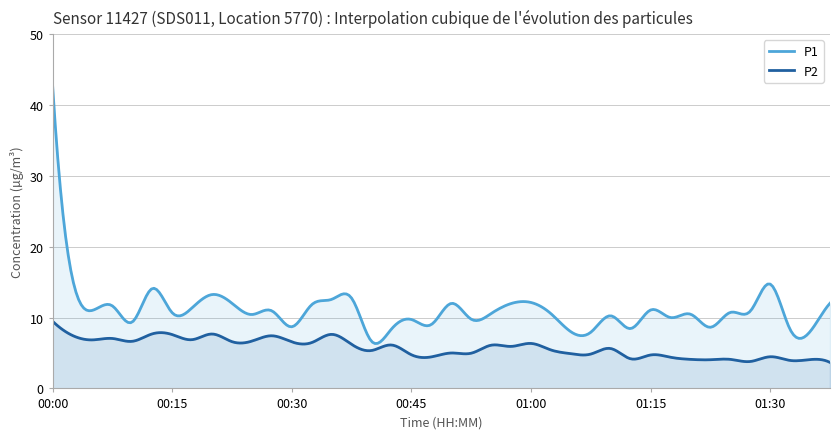

True or false: P1 has a value of 11.4 at 00:18.

True